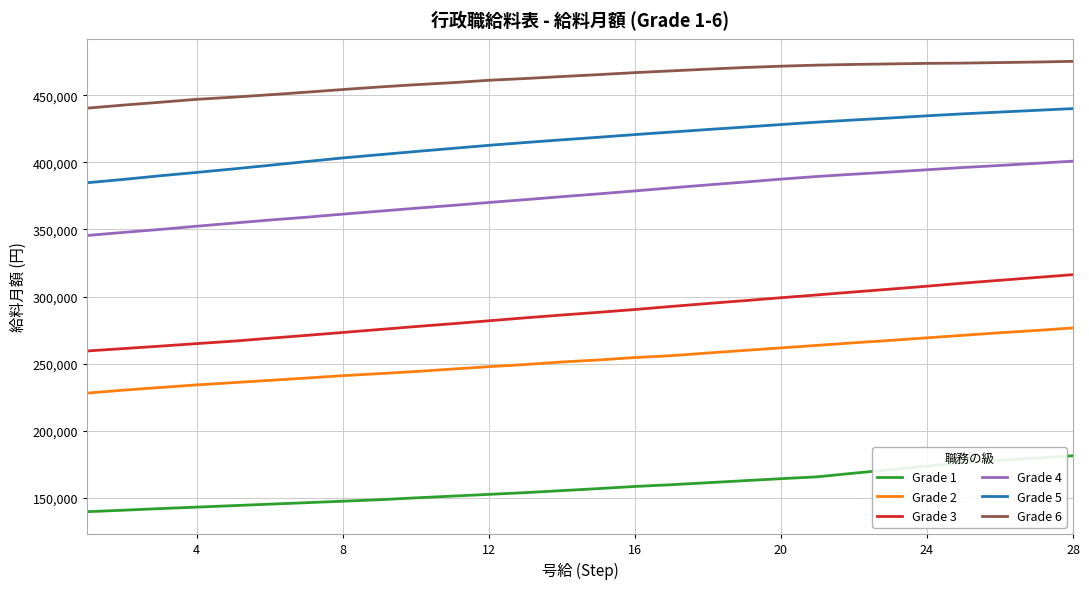

At how many categories does at least one series exceed 333752?

28